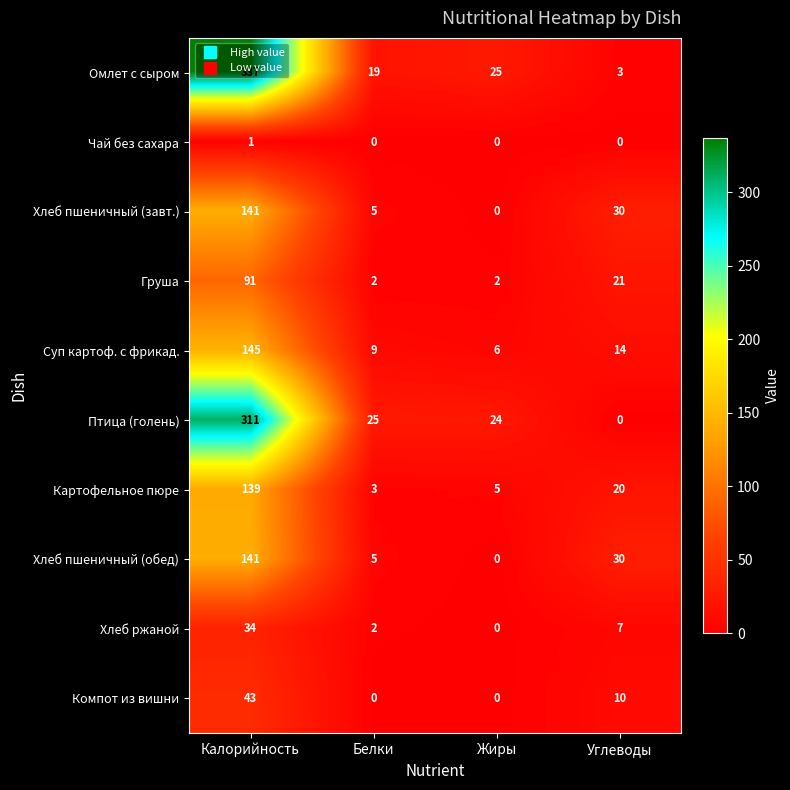

Rank the categories by Хлеб пшеничный (завт.) value from lowest to highest.

Жиры, Белки, Углеводы, Калорийность